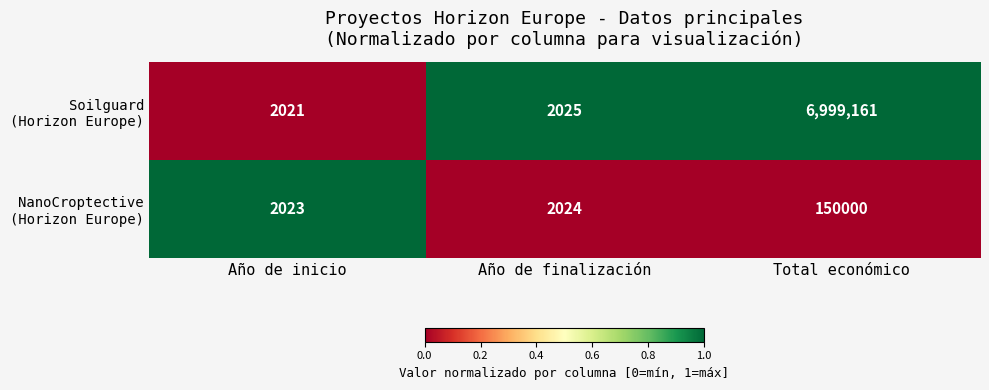

What is the maximum value shown in the chart?

6999161